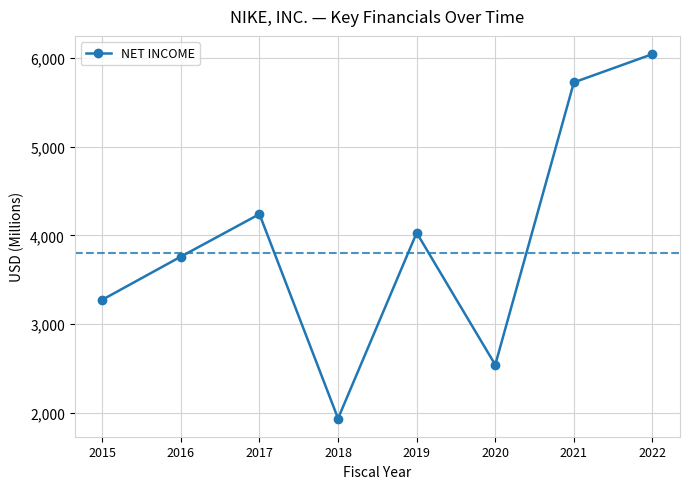

Which category has the highest value across all series?

2022